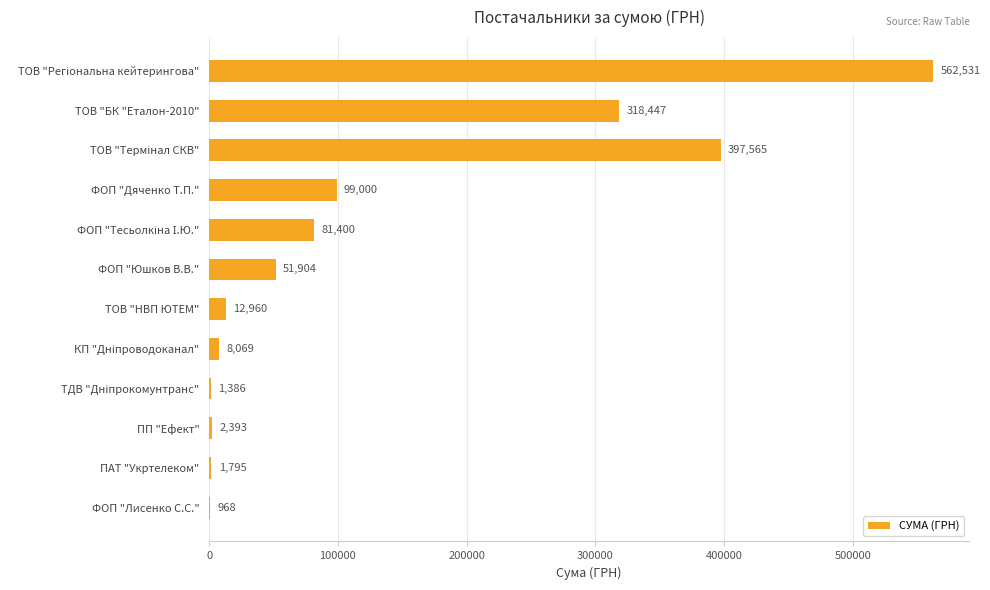

How many data points does each series have?

12